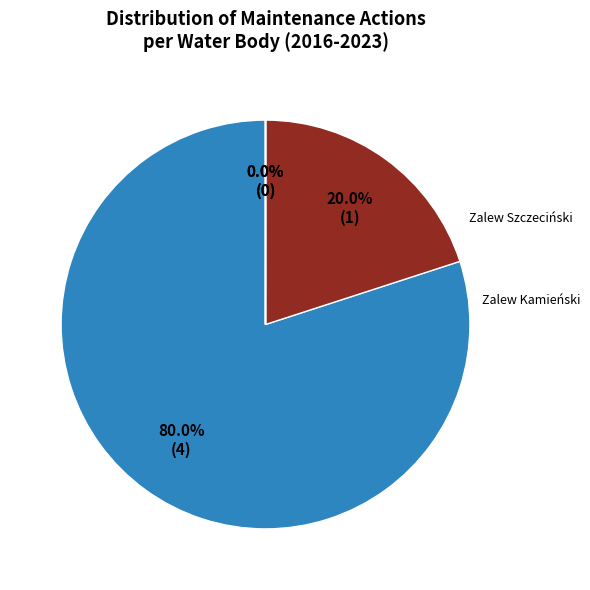

To the nearest percent, what is the difference between the largest and smallest slice percentages?

80%